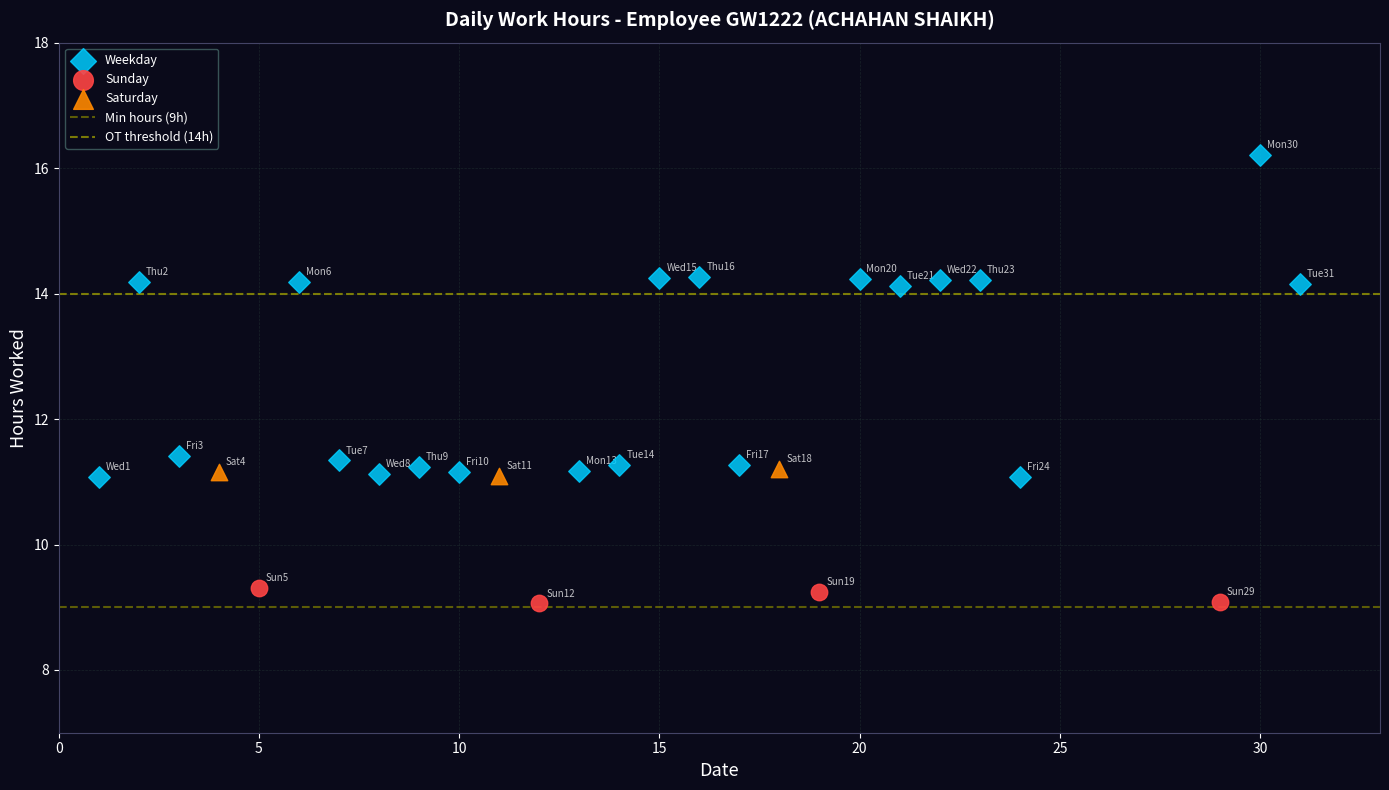

Which series has the largest Y range (max minus min)?

Weekday